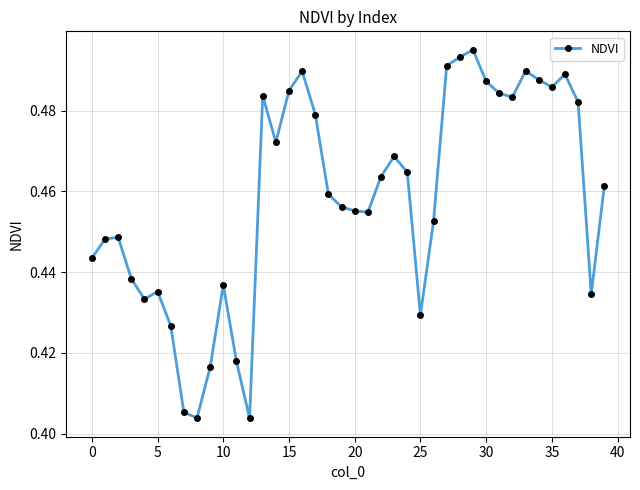

True or false: the data has more than 2 interior local peaks.

True